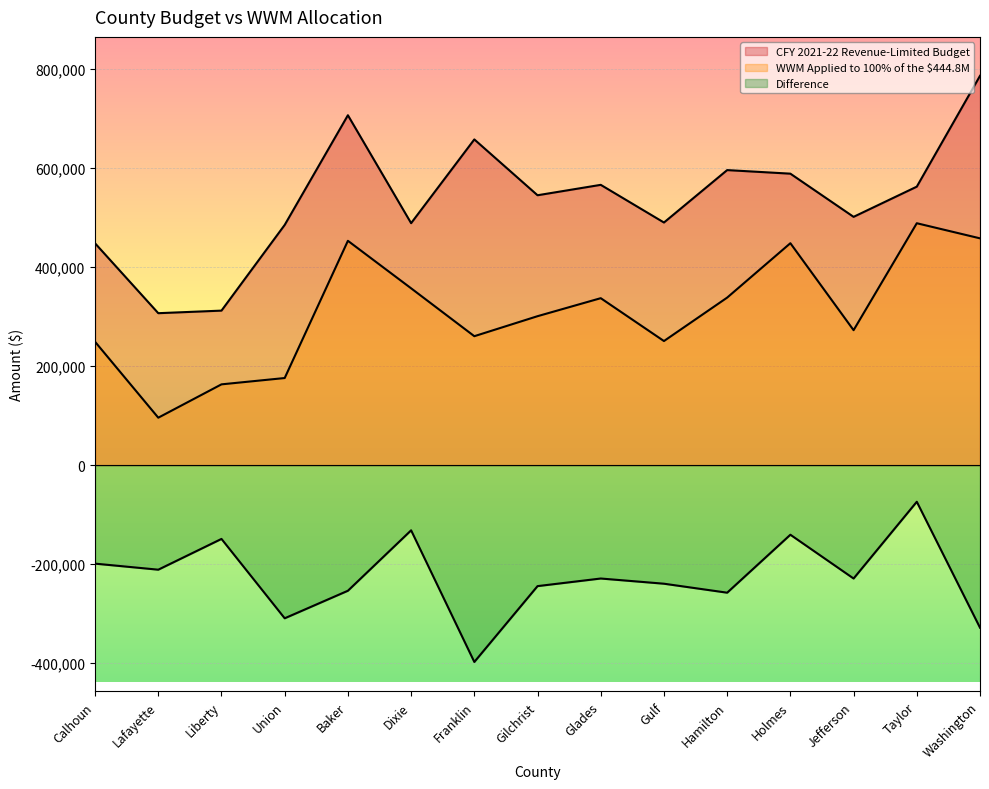

Reading left to right, extract all data points from this chart.

CFY 2021-22 Revenue-Limited Budget: Calhoun=448334	Lafayette=307140	Liberty=312333	Union=485497	Baker=707152	Dixie=489054	Franklin=658287	Gilchrist=545457	Glades=566489	Gulf=490361	Hamilton=596303	Holmes=589080	Jefferson=501826	Taylor=562835	Washington=786795
WWM Applied to 100% of the $444.8M: Calhoun=249386	Lafayette=95964	Liberty=163343	Union=176104	Baker=453419	Dixie=357417	Franklin=260647	Gilchrist=301076	Glades=337475	Gulf=250849	Hamilton=338641	Holmes=448545	Jefferson=272813	Taylor=488925	Washington=458392
Difference: Calhoun=-198948	Lafayette=-211176	Liberty=-148990	Union=-309393	Baker=-253733	Dixie=-131637	Franklin=-397640	Gilchrist=-244381	Glades=-229014	Gulf=-239512	Hamilton=-257662	Holmes=-140535	Jefferson=-229013	Taylor=-73910	Washington=-328403